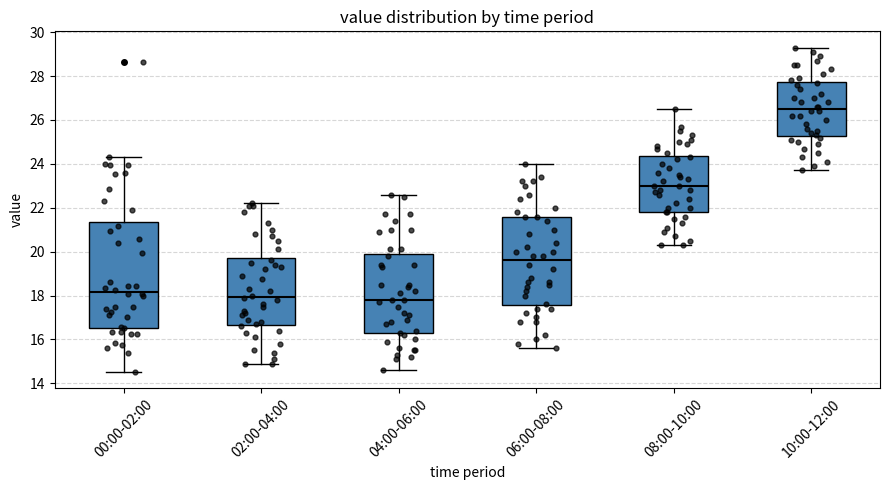

Reading left to right, read every box against the y-axis: the position of its median line, the range the box covers, and the ends of its whiskers. The values are not printed on the chart, so give them approximately, as read against the axis.

00:00-02:00: median 18.2, box 16.6 to 21.4, whiskers 14.6 to 24.4
02:00-04:00: median 18.0, box 16.6 to 19.8, whiskers 15.0 to 22.2
04:00-06:00: median 17.8, box 16.2 to 19.8, whiskers 14.6 to 22.6
06:00-08:00: median 19.6, box 17.6 to 21.6, whiskers 15.6 to 24.0
08:00-10:00: median 23.0, box 21.8 to 24.4, whiskers 20.4 to 26.6
10:00-12:00: median 26.6, box 25.2 to 27.8, whiskers 23.8 to 29.4